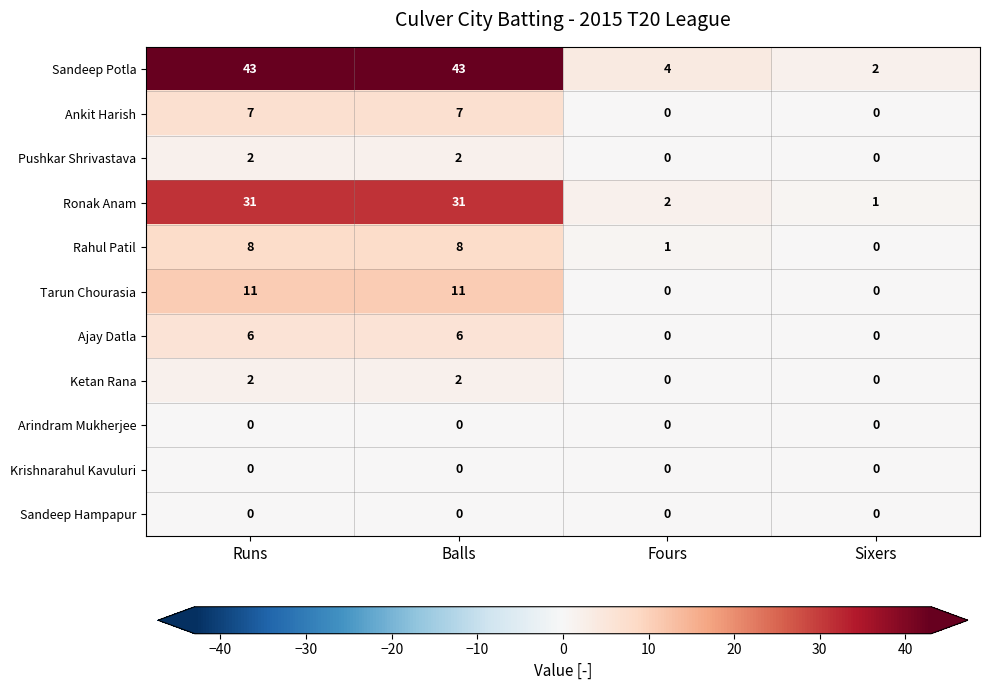

Which series has the largest range (max minus min)?

Sandeep Potla